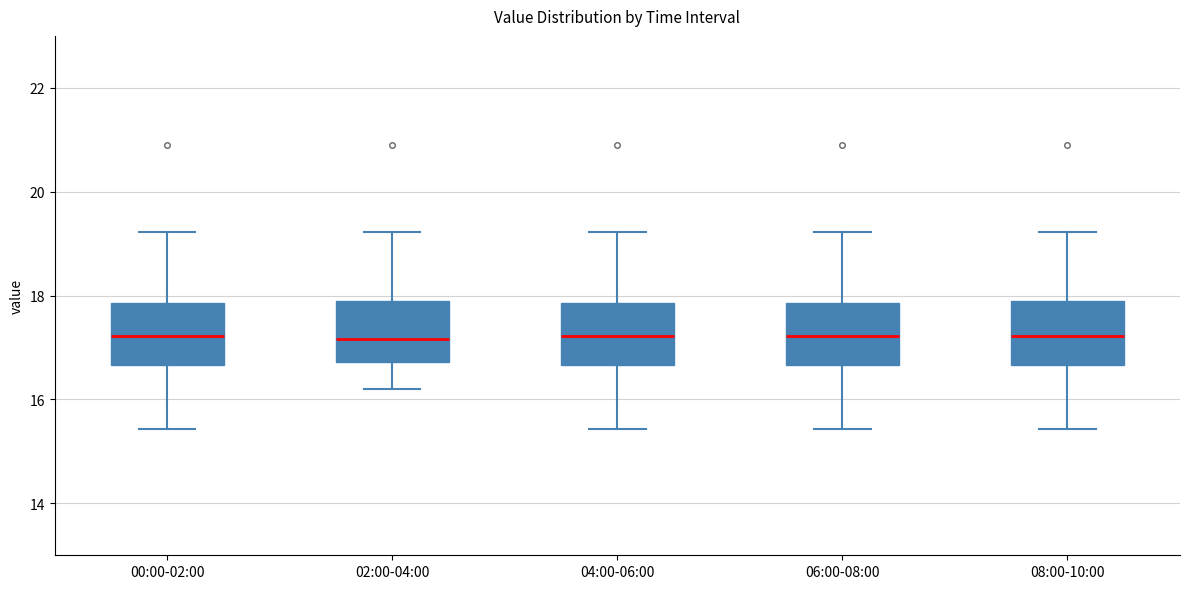

Reading left to right, transcribe this box plot: for each box, give where its median line is, the range the box spans, and where its two whiskers end, as read against the y-axis. The values are not printed on the chart, so give them approximately, as read against the axis.

00:00-02:00: median 17.2, box 16.6 to 17.8, whiskers 15.4 to 19.2
02:00-04:00: median 17.2, box 16.8 to 18.0, whiskers 16.2 to 19.2
04:00-06:00: median 17.2, box 16.6 to 17.8, whiskers 15.4 to 19.2
06:00-08:00: median 17.2, box 16.6 to 17.8, whiskers 15.4 to 19.2
08:00-10:00: median 17.2, box 16.6 to 18.0, whiskers 15.4 to 19.2